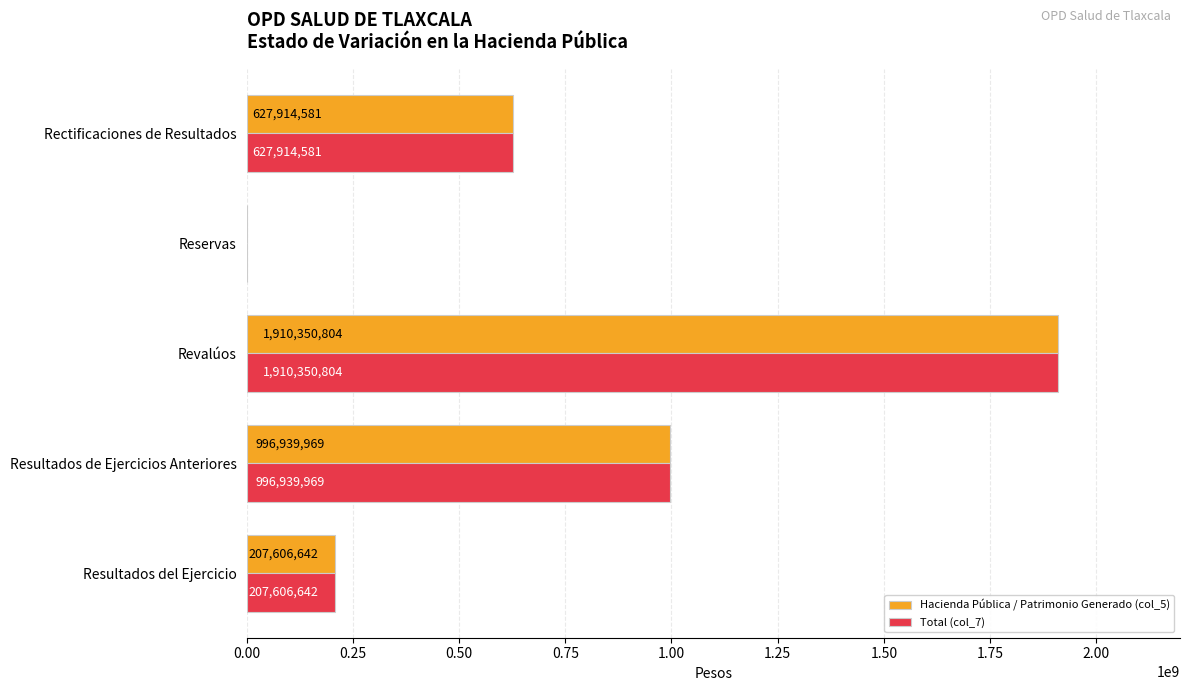

Is the value of Hacienda Pública / Patrimonio Generado (col_5) at Revalúos greater than the value of Total (col_7) at Resultados de Ejercicios Anteriores?

Yes